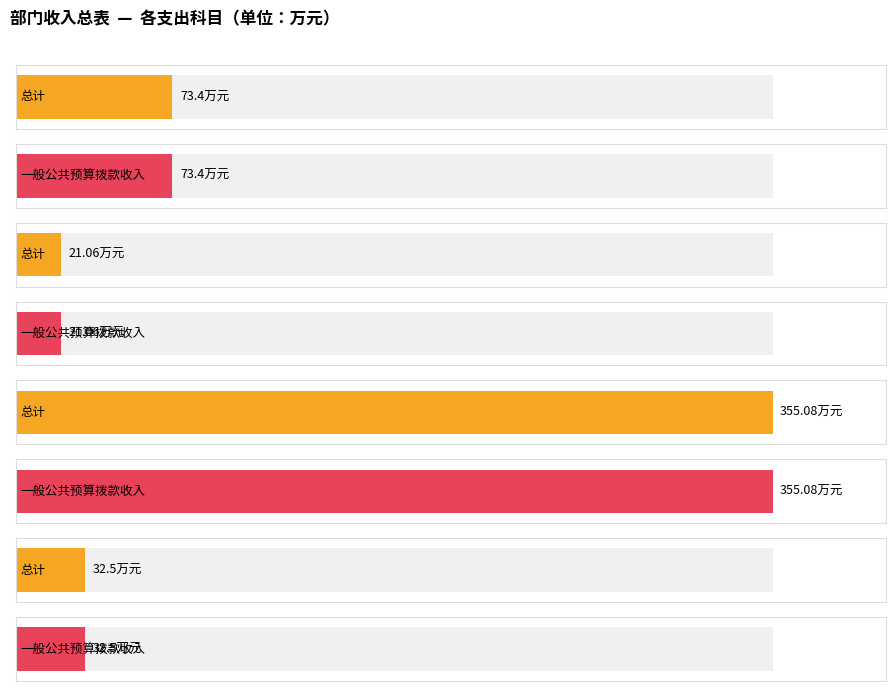

What is the sum of all 总计 values?

482.0